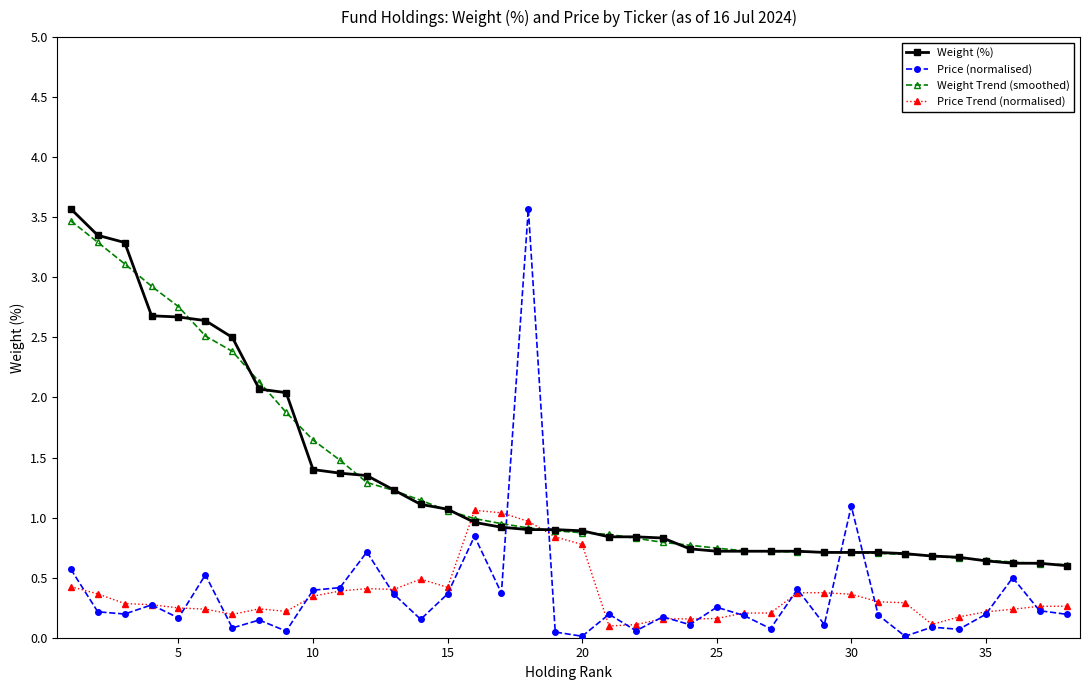

Which series has the largest range (max minus min)?

Price (normalised)